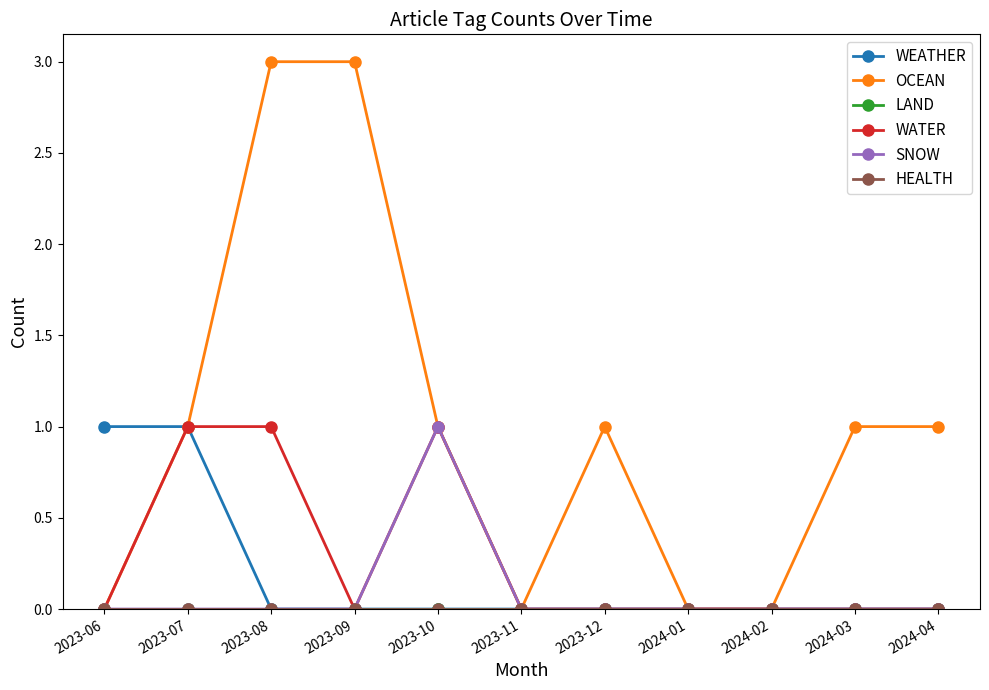

Is this an area chart (filled region under the line)?

No